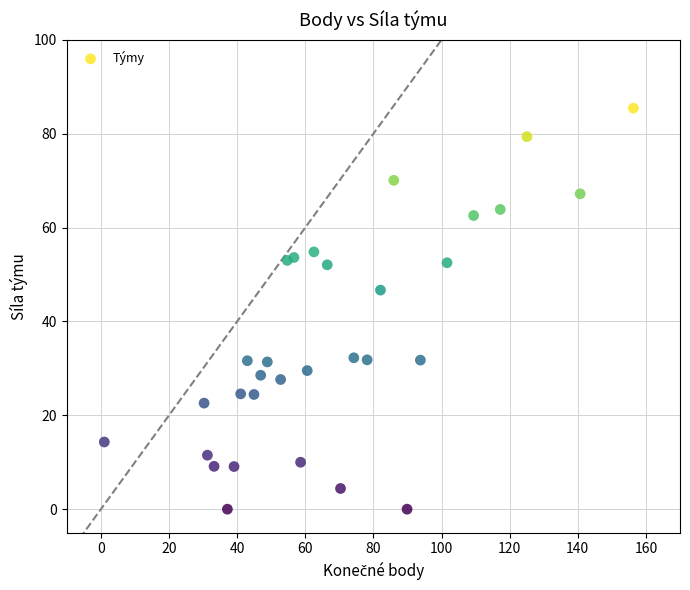

What Y value in the scatter plot is closest to 42?

46.7